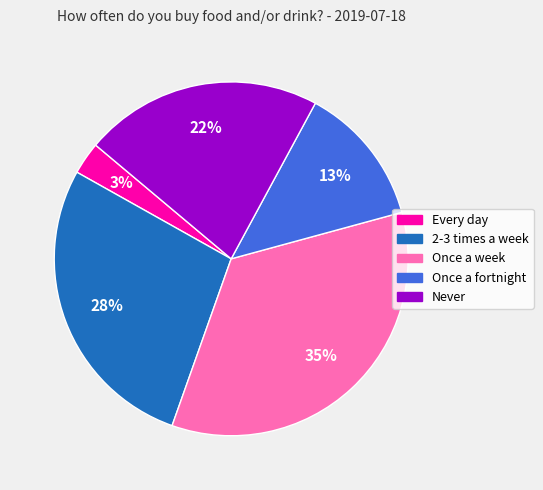

Combined, do Once a week and Every day account for over 50%?

No